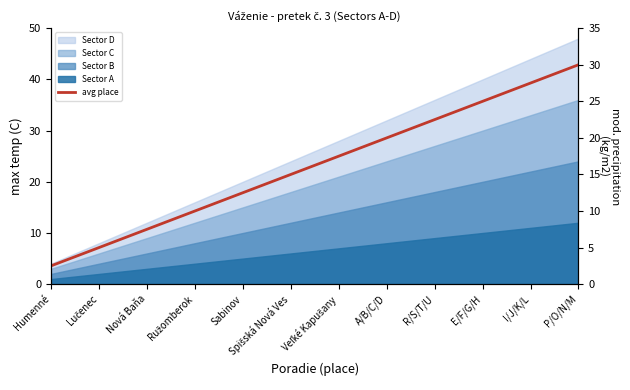

How many data points are less than 17?

6